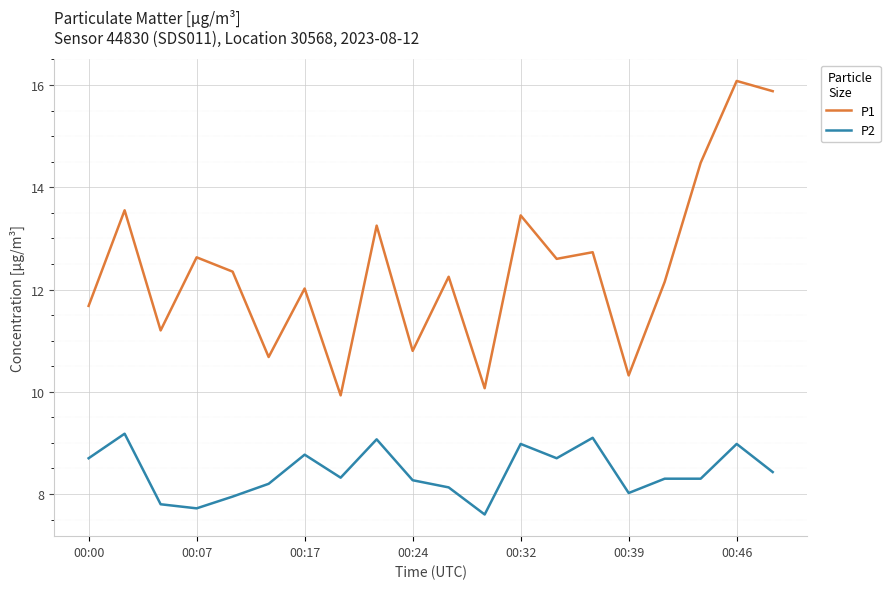

Count the number of categories in the chart.

20